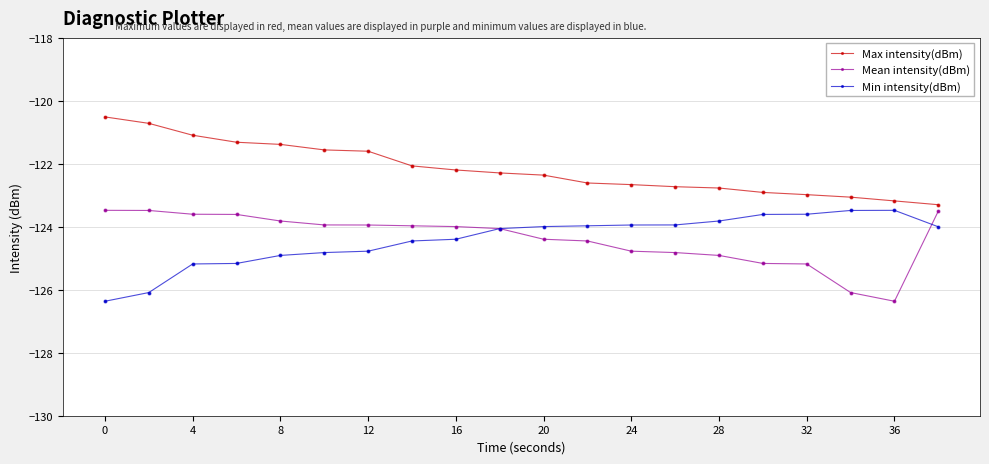

What is the smallest value displayed?

-126.4